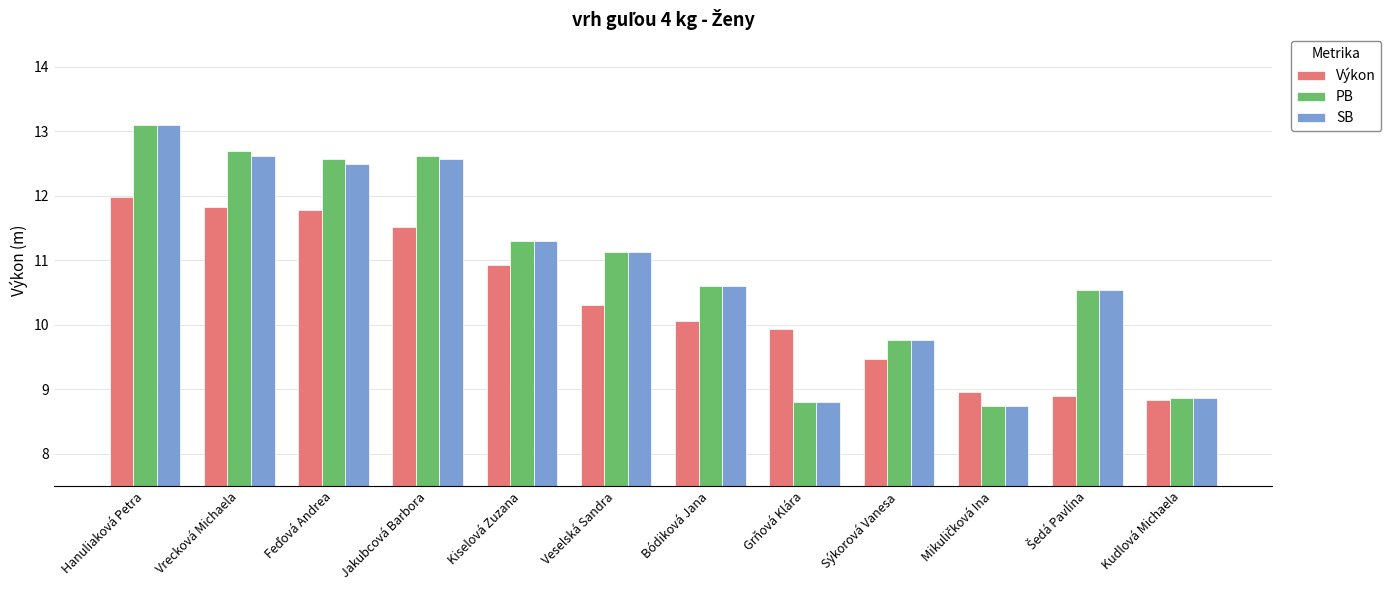

What is the total value across all series at Vrecková Michaela?

37.1